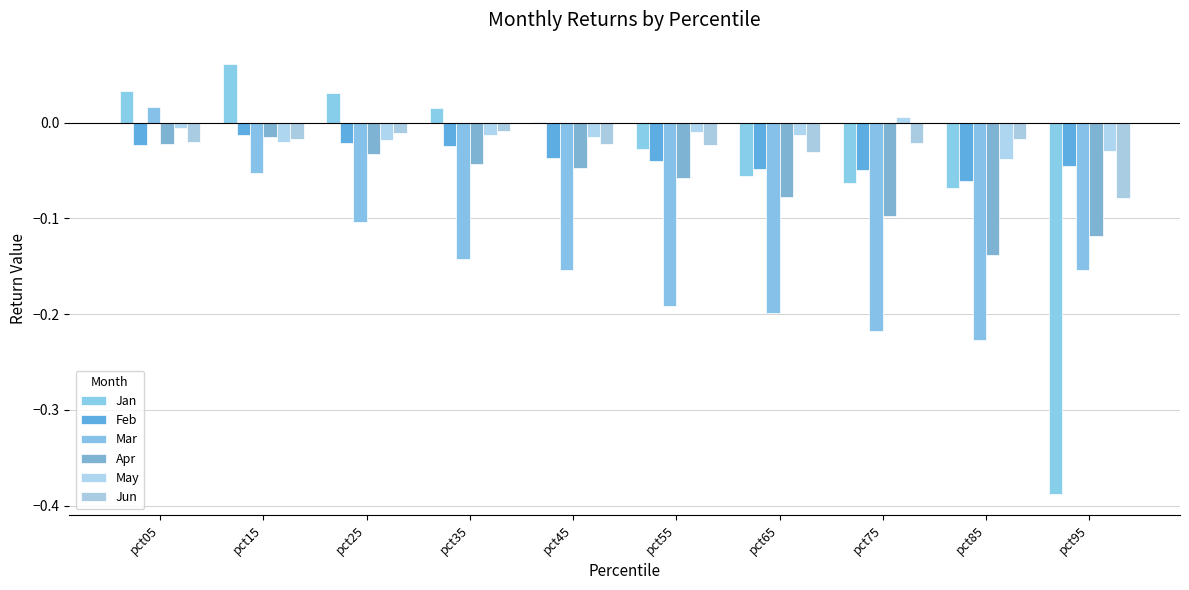

Rank the series by their maximum value, from lowest to highest.

Apr, Feb, Jun, May, Mar, Jan